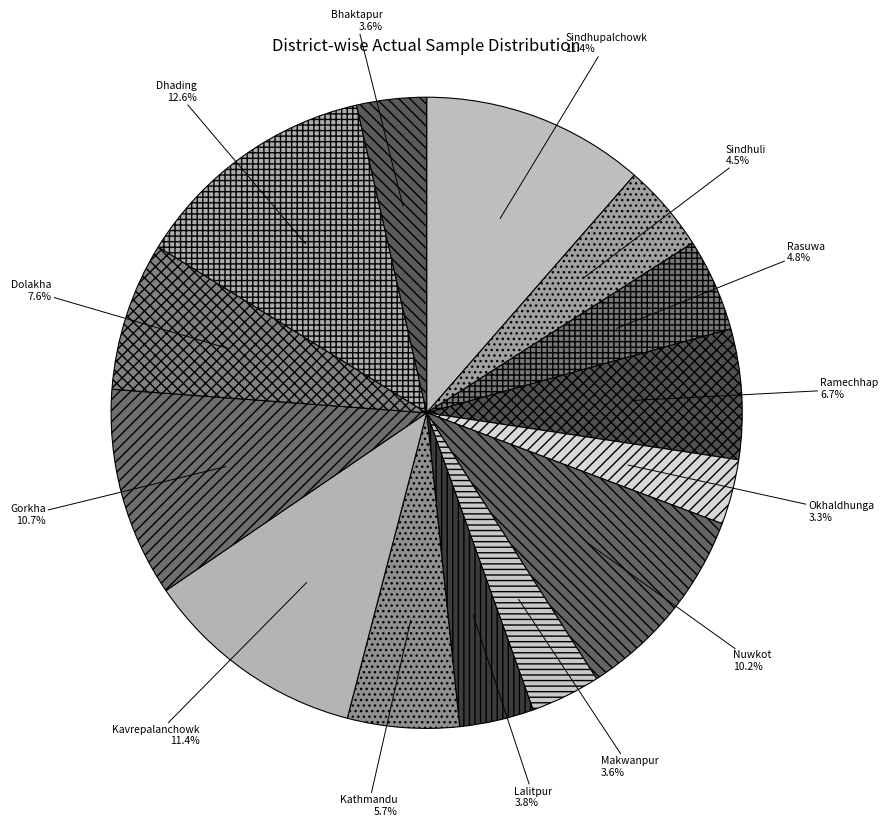

To the nearest percent, what portion does Nuwkot represent?

10%